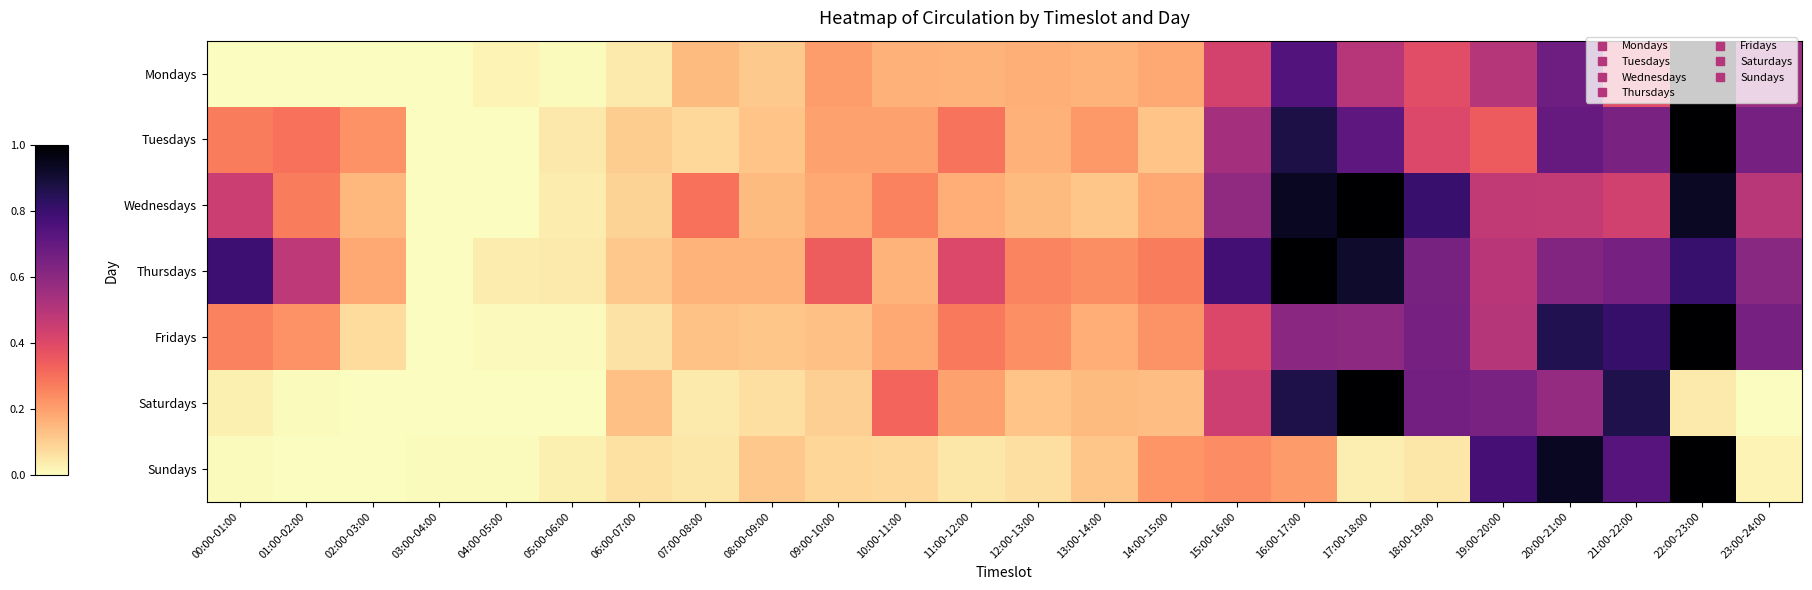

Reading left to right, extract all data points from this chart.

Mondays: 00:00-01:00=0.0	01:00-02:00=0.0	02:00-03:00=0.0	03:00-04:00=0.0	04:00-05:00=0.0	05:00-06:00=0.0	06:00-07:00=0.0	07:00-08:00=0.1	08:00-09:00=0.1	09:00-10:00=0.2	10:00-11:00=0.2	11:00-12:00=0.2	12:00-13:00=0.2	13:00-14:00=0.2	14:00-15:00=0.2	15:00-16:00=0.4	16:00-17:00=0.7	17:00-18:00=0.5	18:00-19:00=0.4	19:00-20:00=0.5	20:00-21:00=0.7	21:00-22:00=0.4	22:00-23:00=1.0	23:00-24:00=0.6
Tuesdays: 00:00-01:00=0.3	01:00-02:00=0.3	02:00-03:00=0.2	03:00-04:00=0.0	04:00-05:00=0.0	05:00-06:00=0.0	06:00-07:00=0.1	07:00-08:00=0.1	08:00-09:00=0.1	09:00-10:00=0.2	10:00-11:00=0.2	11:00-12:00=0.3	12:00-13:00=0.2	13:00-14:00=0.2	14:00-15:00=0.1	15:00-16:00=0.5	16:00-17:00=0.9	17:00-18:00=0.7	18:00-19:00=0.4	19:00-20:00=0.3	20:00-21:00=0.7	21:00-22:00=0.6	22:00-23:00=1.0	23:00-24:00=0.7
Wednesdays: 00:00-01:00=0.5	01:00-02:00=0.3	02:00-03:00=0.2	03:00-04:00=0.0	04:00-05:00=0.0	05:00-06:00=0.0	06:00-07:00=0.1	07:00-08:00=0.3	08:00-09:00=0.1	09:00-10:00=0.2	10:00-11:00=0.3	11:00-12:00=0.2	12:00-13:00=0.1	13:00-14:00=0.1	14:00-15:00=0.2	15:00-16:00=0.6	16:00-17:00=0.9	17:00-18:00=1.0	18:00-19:00=0.8	19:00-20:00=0.5	20:00-21:00=0.5	21:00-22:00=0.4	22:00-23:00=0.9	23:00-24:00=0.5
Thursdays: 00:00-01:00=0.8	01:00-02:00=0.5	02:00-03:00=0.2	03:00-04:00=0.0	04:00-05:00=0.0	05:00-06:00=0.0	06:00-07:00=0.1	07:00-08:00=0.2	08:00-09:00=0.2	09:00-10:00=0.3	10:00-11:00=0.2	11:00-12:00=0.4	12:00-13:00=0.3	13:00-14:00=0.2	14:00-15:00=0.3	15:00-16:00=0.8	16:00-17:00=1.0	17:00-18:00=0.9	18:00-19:00=0.7	19:00-20:00=0.5	20:00-21:00=0.6	21:00-22:00=0.7	22:00-23:00=0.8	23:00-24:00=0.6
Fridays: 00:00-01:00=0.3	01:00-02:00=0.2	02:00-03:00=0.1	03:00-04:00=0.0	04:00-05:00=0.0	05:00-06:00=0.0	06:00-07:00=0.1	07:00-08:00=0.1	08:00-09:00=0.1	09:00-10:00=0.1	10:00-11:00=0.2	11:00-12:00=0.3	12:00-13:00=0.2	13:00-14:00=0.2	14:00-15:00=0.2	15:00-16:00=0.4	16:00-17:00=0.6	17:00-18:00=0.6	18:00-19:00=0.7	19:00-20:00=0.5	20:00-21:00=0.9	21:00-22:00=0.8	22:00-23:00=1.0	23:00-24:00=0.7
Saturdays: 00:00-01:00=0.0	01:00-02:00=0.0	02:00-03:00=0.0	03:00-04:00=0.0	04:00-05:00=0.0	05:00-06:00=0.0	06:00-07:00=0.1	07:00-08:00=0.0	08:00-09:00=0.1	09:00-10:00=0.1	10:00-11:00=0.3	11:00-12:00=0.2	12:00-13:00=0.1	13:00-14:00=0.1	14:00-15:00=0.1	15:00-16:00=0.4	16:00-17:00=0.9	17:00-18:00=1.0	18:00-19:00=0.7	19:00-20:00=0.6	20:00-21:00=0.6	21:00-22:00=0.9	22:00-23:00=0.0	23:00-24:00=0.0
Sundays: 00:00-01:00=0.0	01:00-02:00=0.0	02:00-03:00=0.0	03:00-04:00=0.0	04:00-05:00=0.0	05:00-06:00=0.0	06:00-07:00=0.1	07:00-08:00=0.0	08:00-09:00=0.1	09:00-10:00=0.1	10:00-11:00=0.1	11:00-12:00=0.0	12:00-13:00=0.1	13:00-14:00=0.1	14:00-15:00=0.2	15:00-16:00=0.2	16:00-17:00=0.2	17:00-18:00=0.0	18:00-19:00=0.0	19:00-20:00=0.8	20:00-21:00=0.9	21:00-22:00=0.7	22:00-23:00=1.0	23:00-24:00=0.0